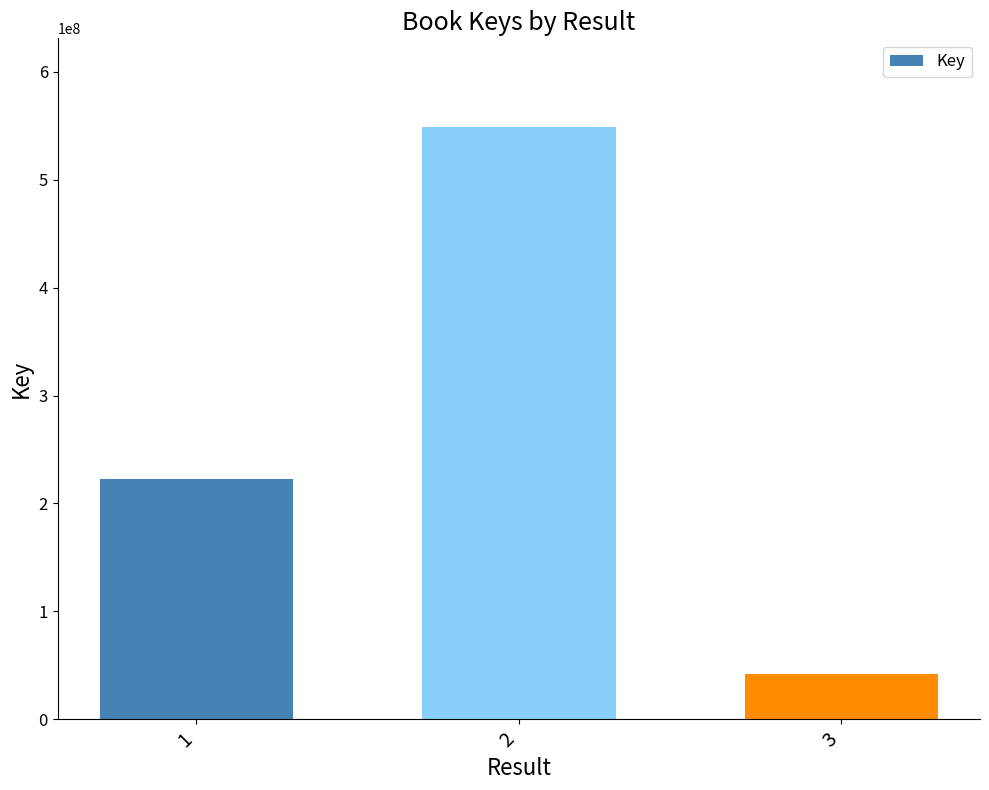

Which label corresponds to the largest value in the chart?

2